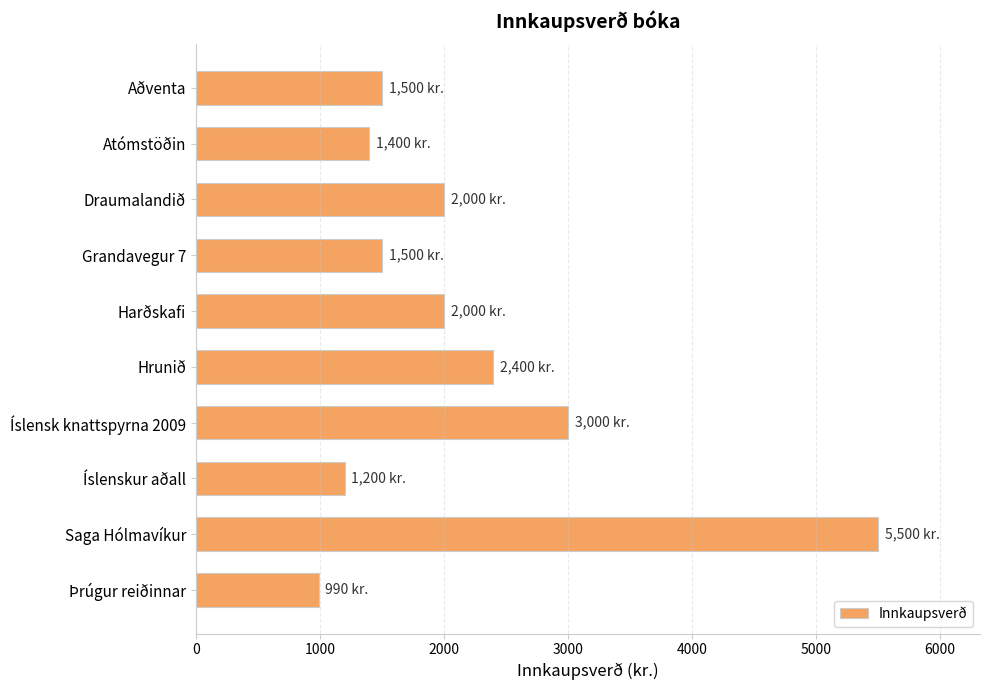

Between Aðventa and Draumalandið, which is larger?

Draumalandið